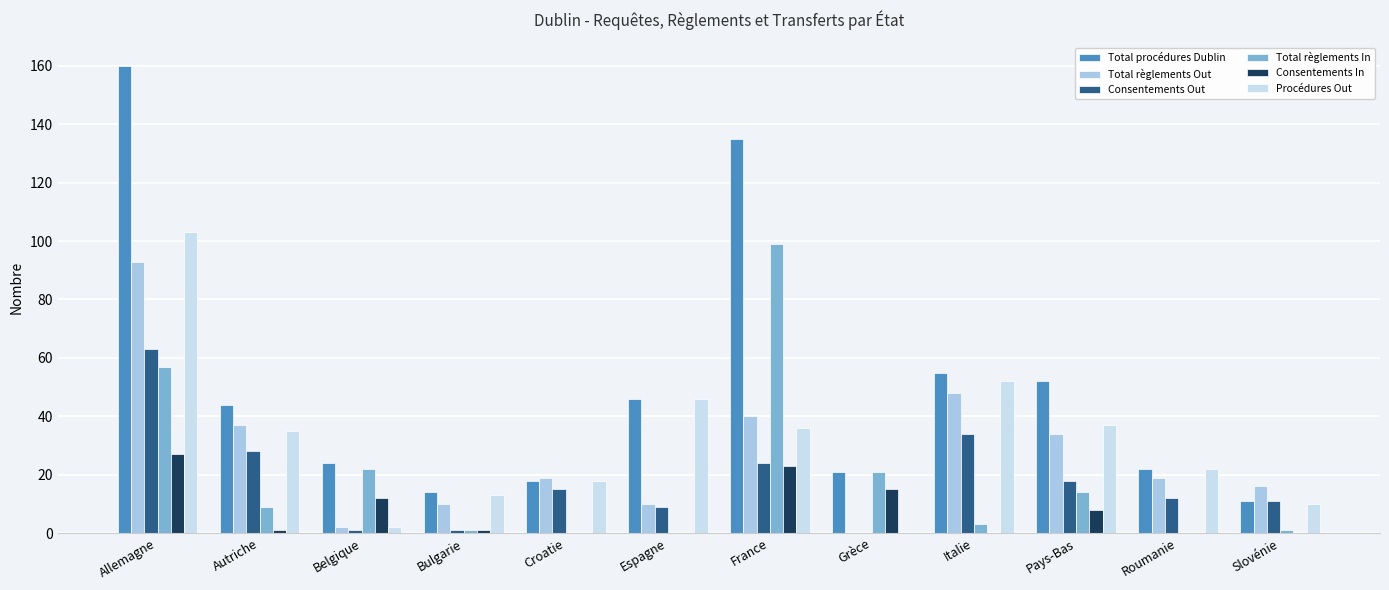

Between Belgique and Slovénie, which series saw the biggest shift?

Total règlements In